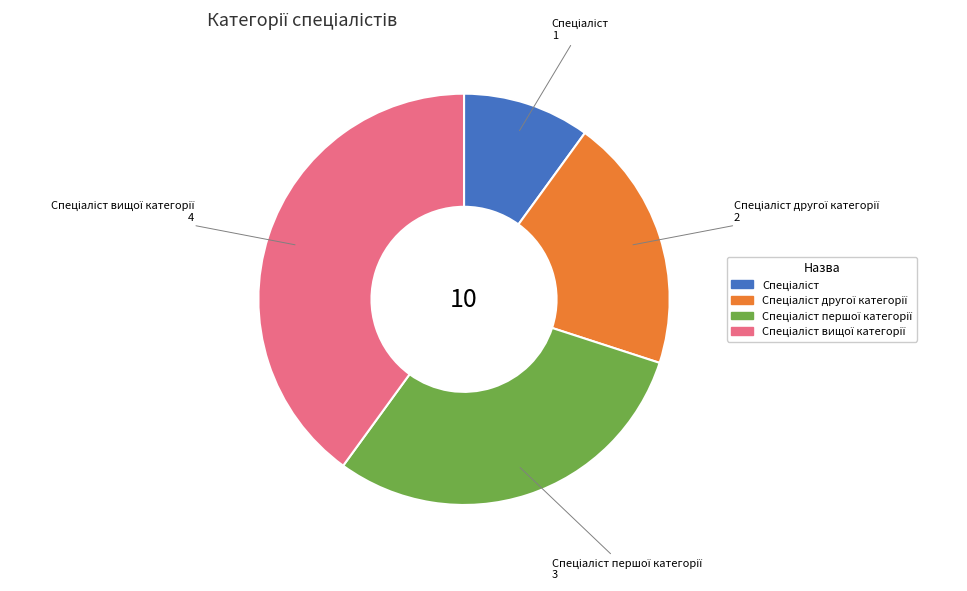

Count the number of slices in the pie.

4